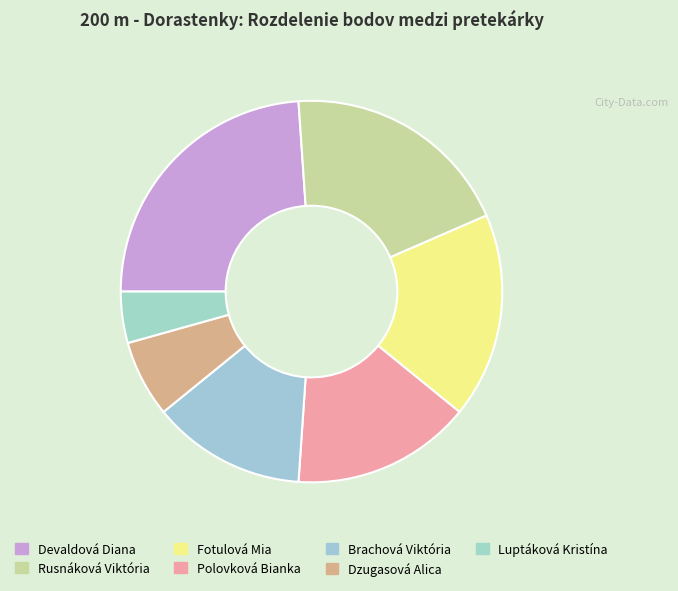

Is there a majority slice in this chart?

No